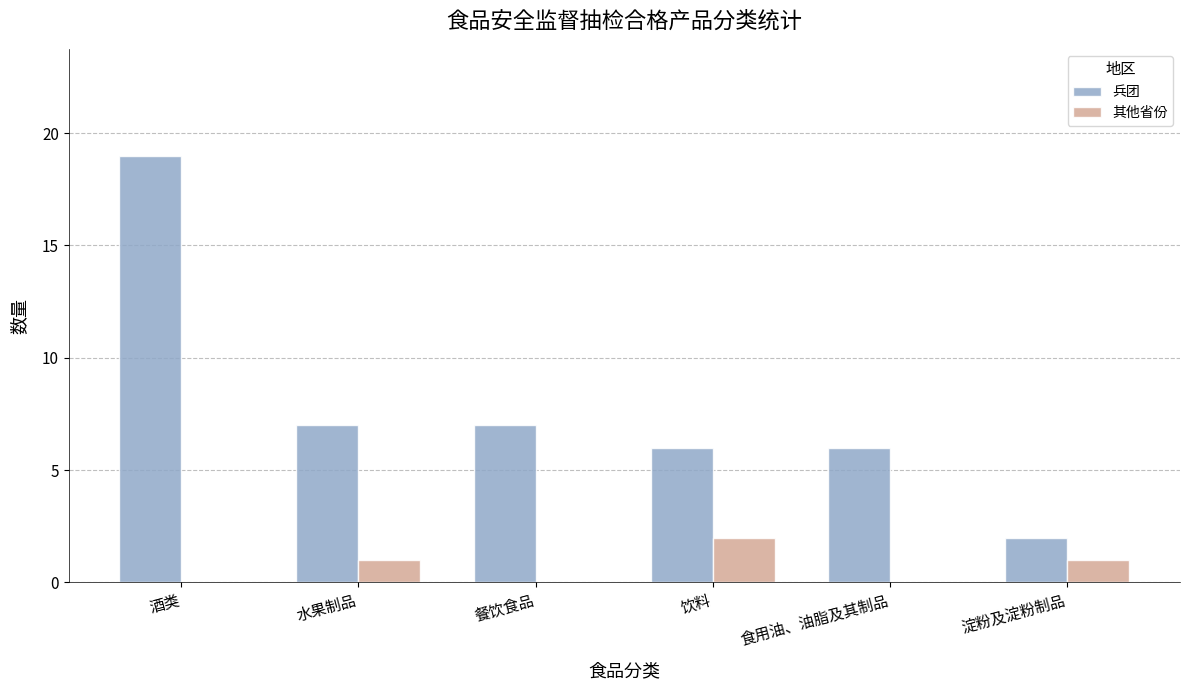

Between 酒类 and 饮料, which series saw the biggest shift?

兵团